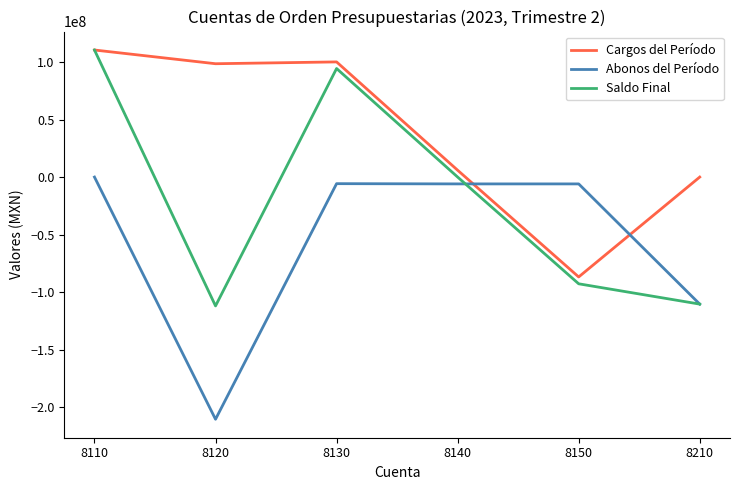

Which series has the largest total across all categories?

Cargos del Período